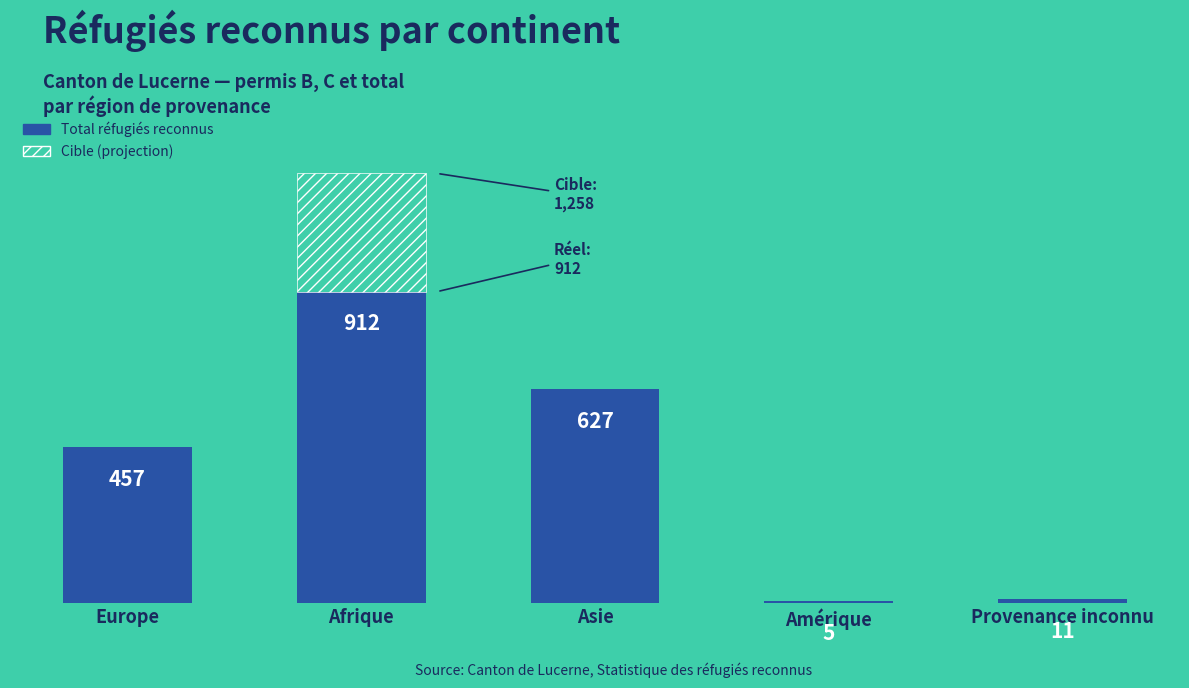

The value at Amérique is 1. True or false?

False